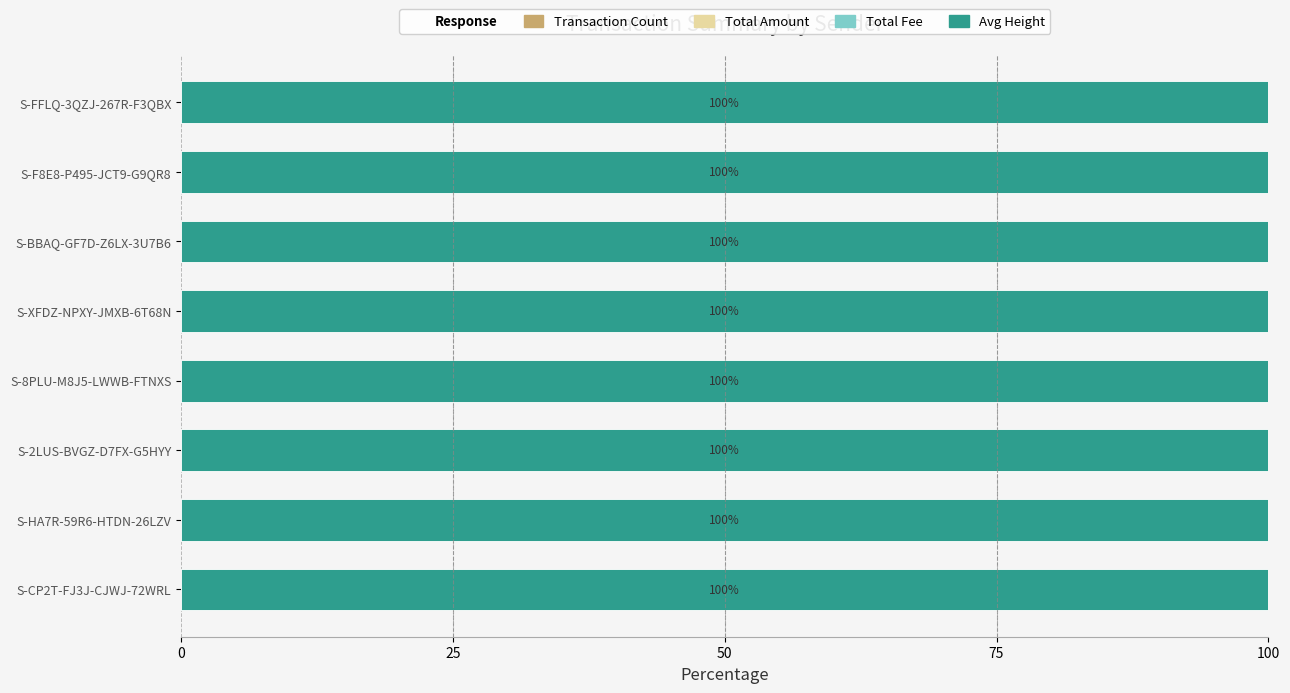

How many series are shown in this chart?

4